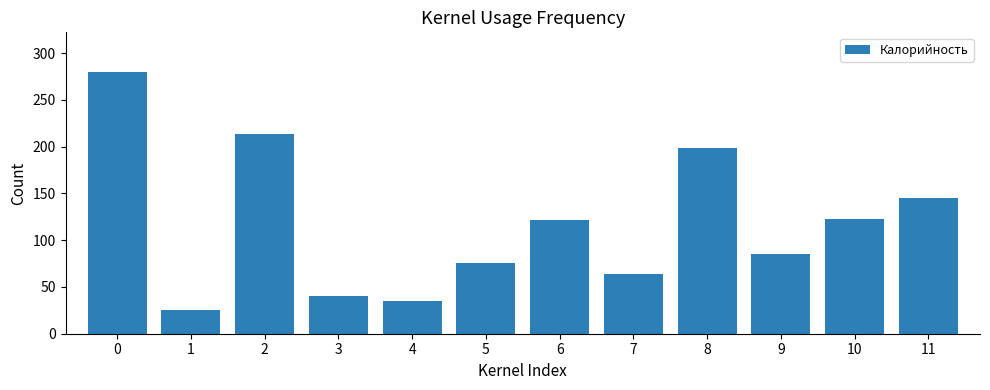

What is the value of the 2nd bar from the left?

24.9